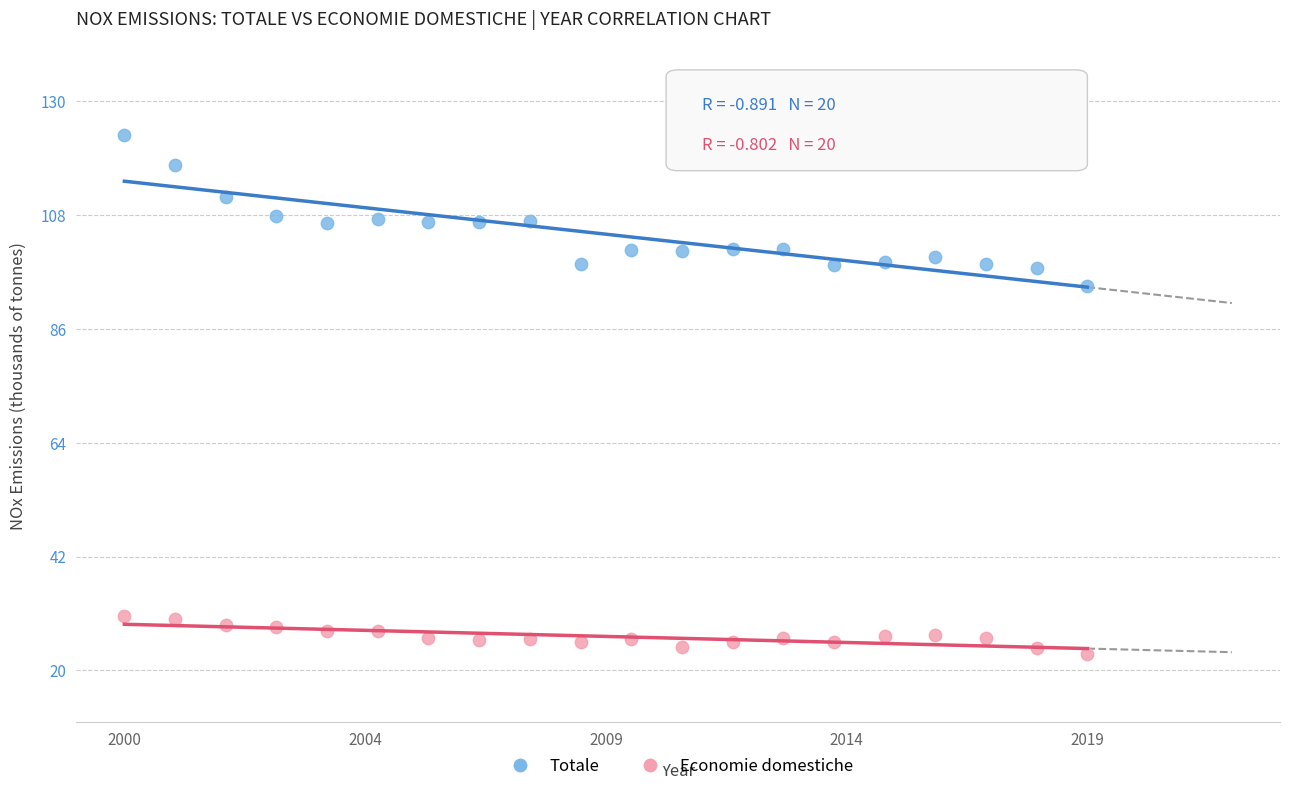

Across all data points, what is the range of Y values (max minus min)?

100.3